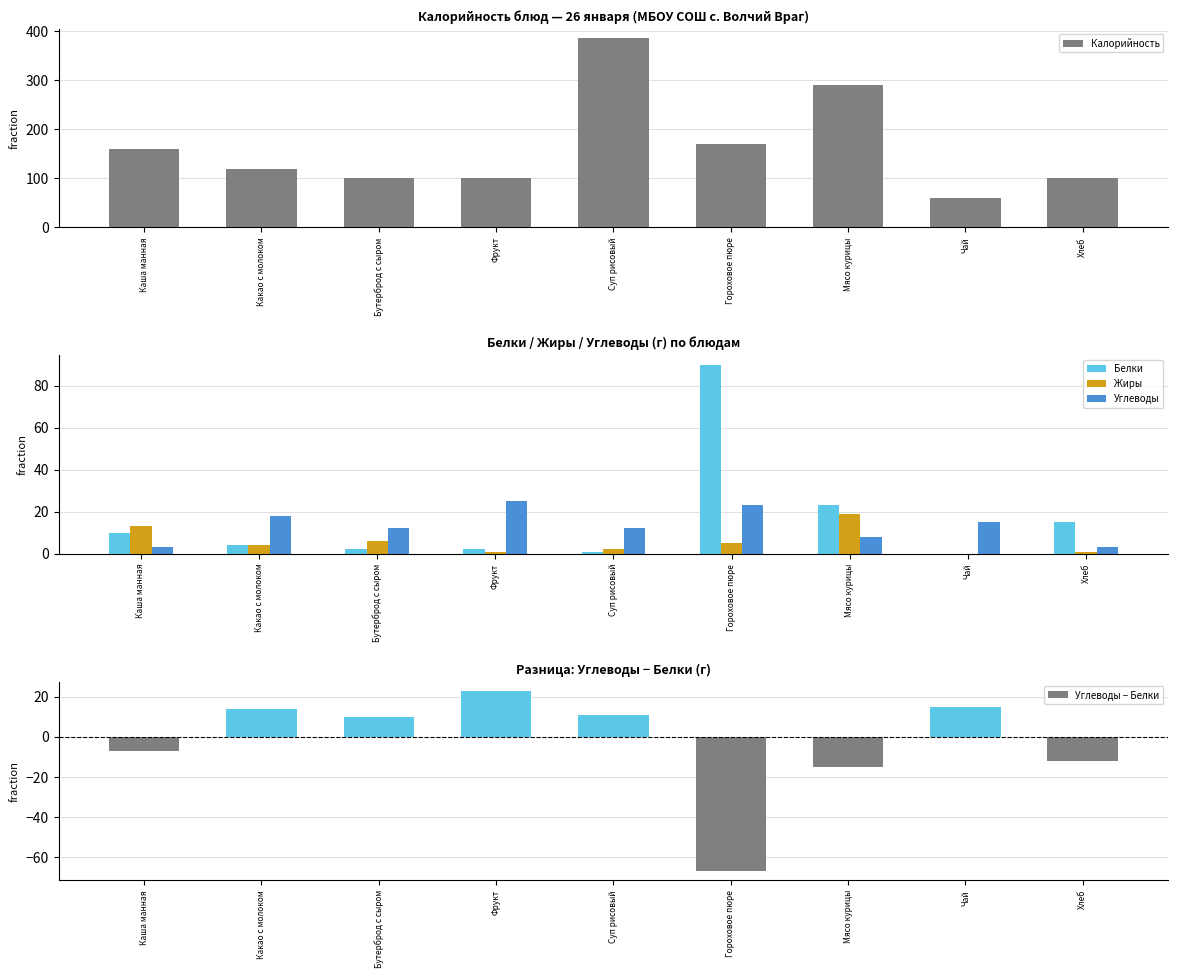

Rank the series by their maximum value, from highest to lowest.

Калорийность, Белки, Углеводы, Углеводы − Белки, Жиры